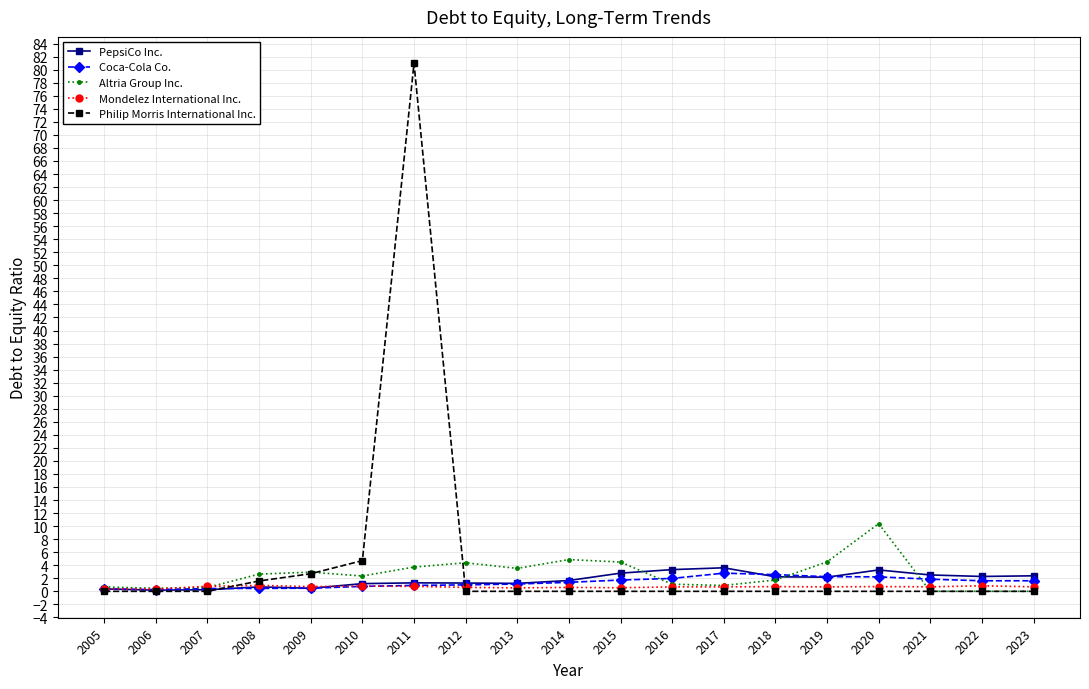

Is this an area chart (filled region under the line)?

No